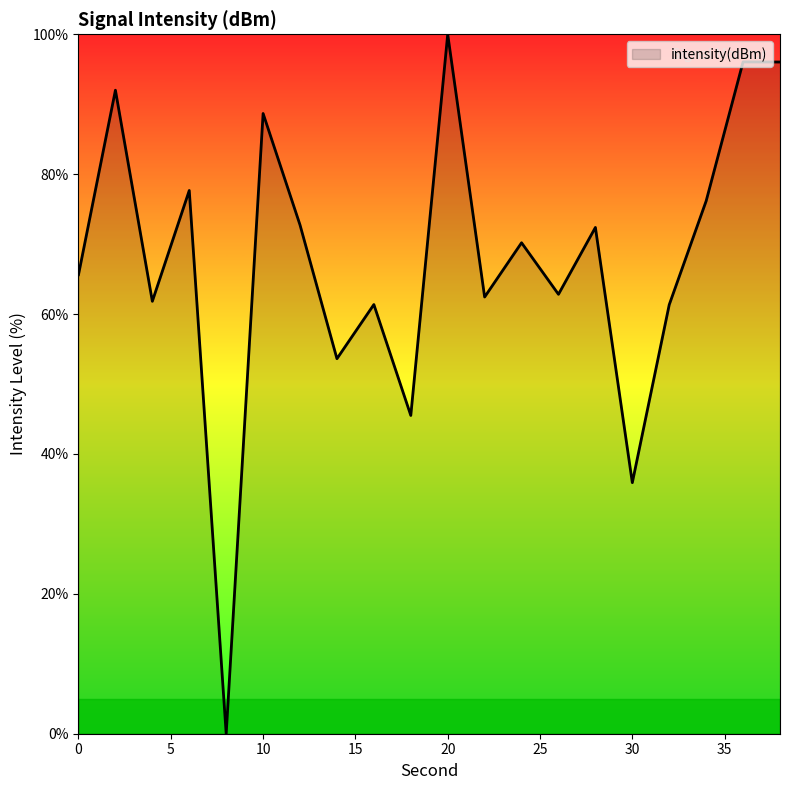

What is the difference between the maximum and minimum values?

100.0